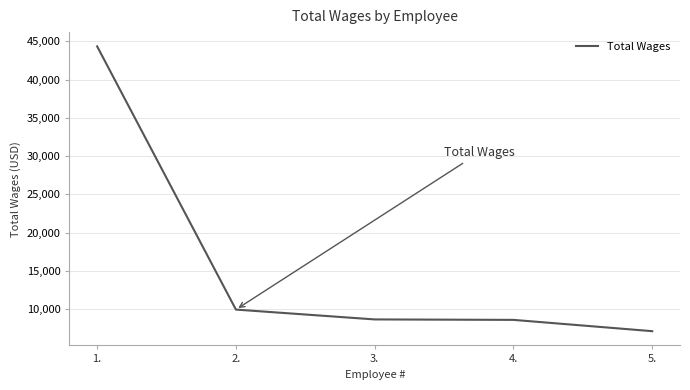

What is the minimum value shown in the chart?

7101